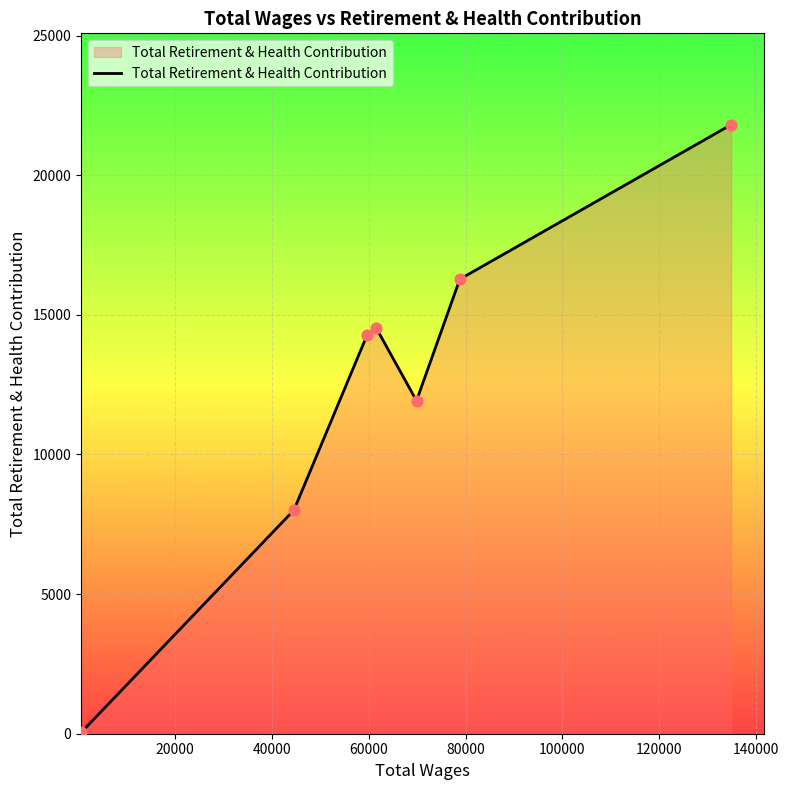

What is the maximum value shown in the chart?

21808